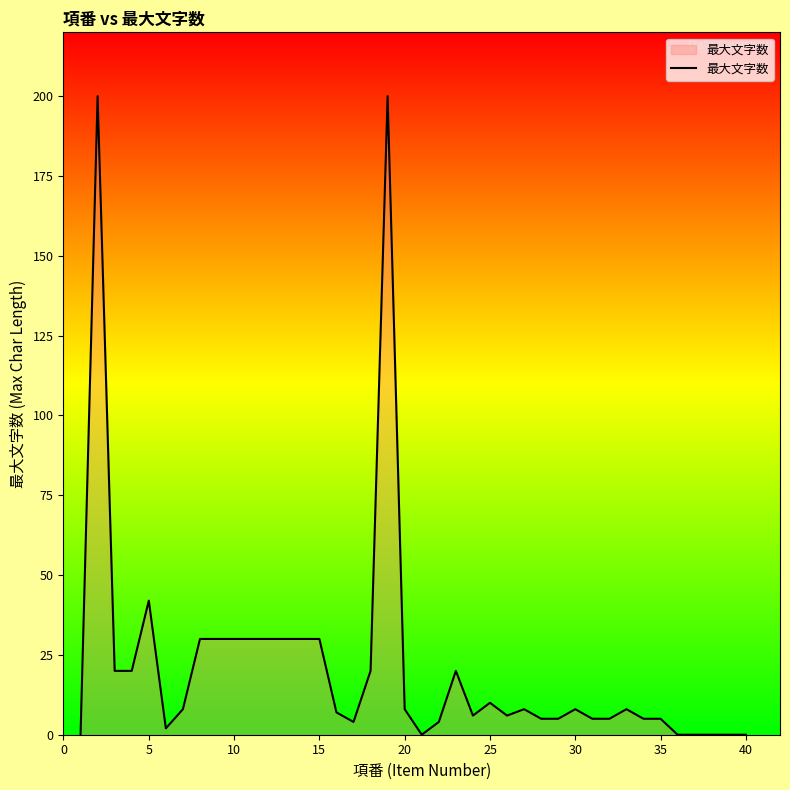

What is the sum of all values?

871